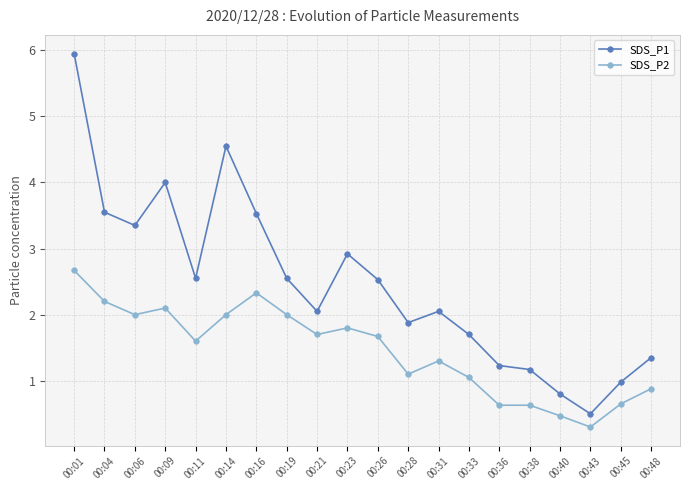

At which category does SDS_P2 reach its first local peak?

00:09